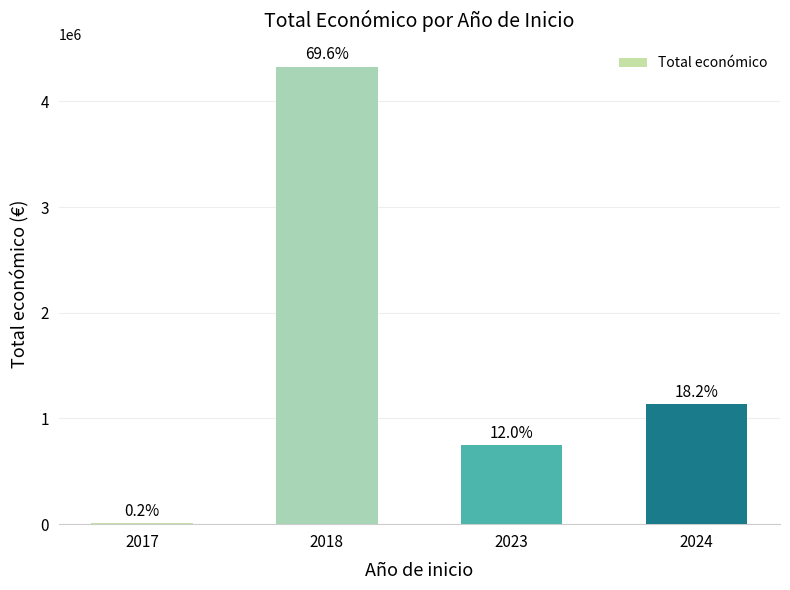

Rank the categories by value from highest to lowest.

2018, 2024, 2023, 2017